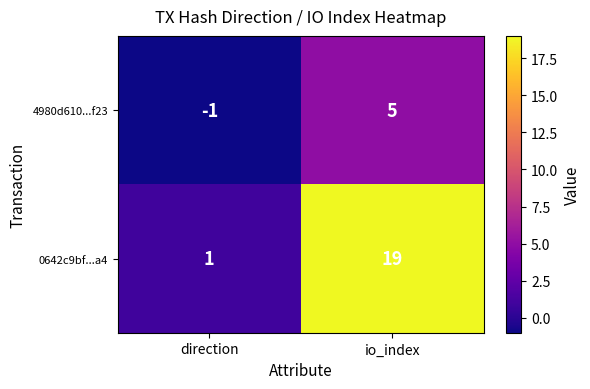

What is the sum of the 0642c9bf...a4 values at direction and io_index?

20